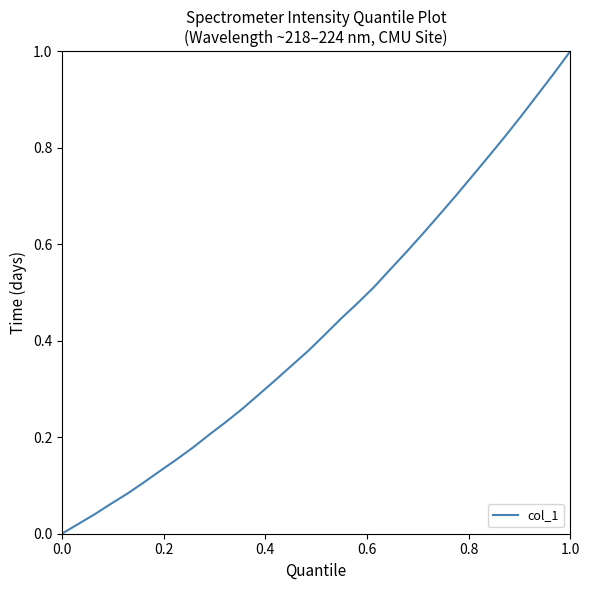

Is this an area chart (filled region under the line)?

No